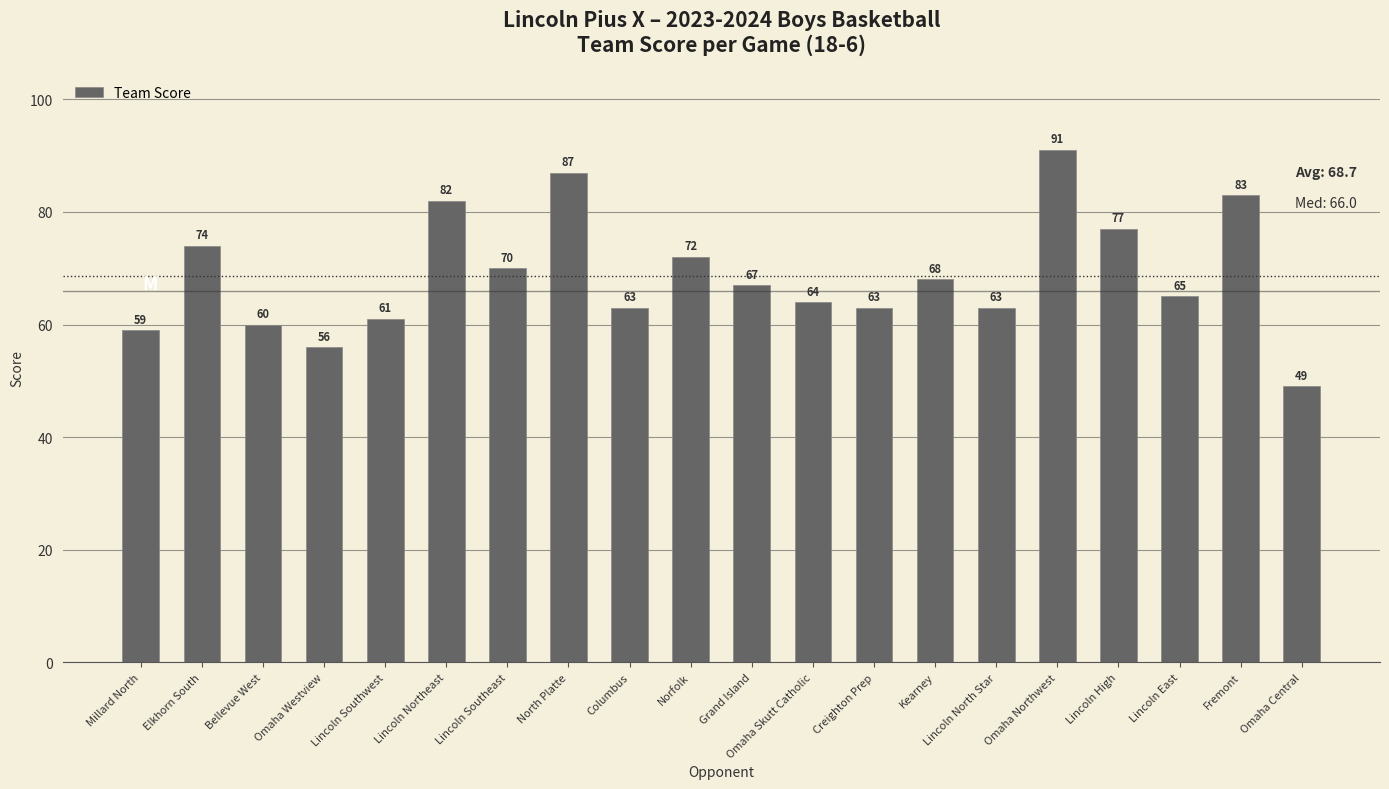

What is the difference between the maximum and minimum values?

42